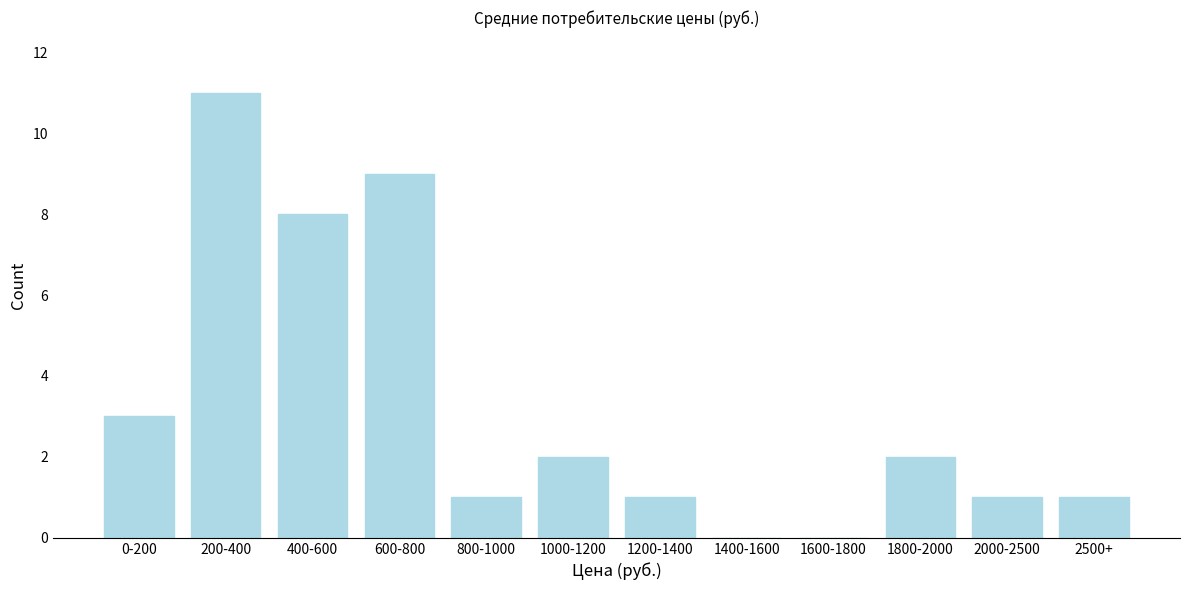

Reading left to right, list all the values displayed in this chart.

0-200=3	200-400=11	400-600=8	600-800=9	800-1000=1	1000-1200=2	1200-1400=1	1400-1600=0	1600-1800=0	1800-2000=2	2000-2500=1	2500+=1